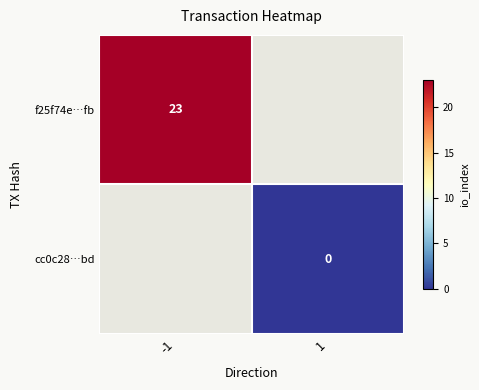

The f25f74e…fb series shows 23 at -1. True or false?

True